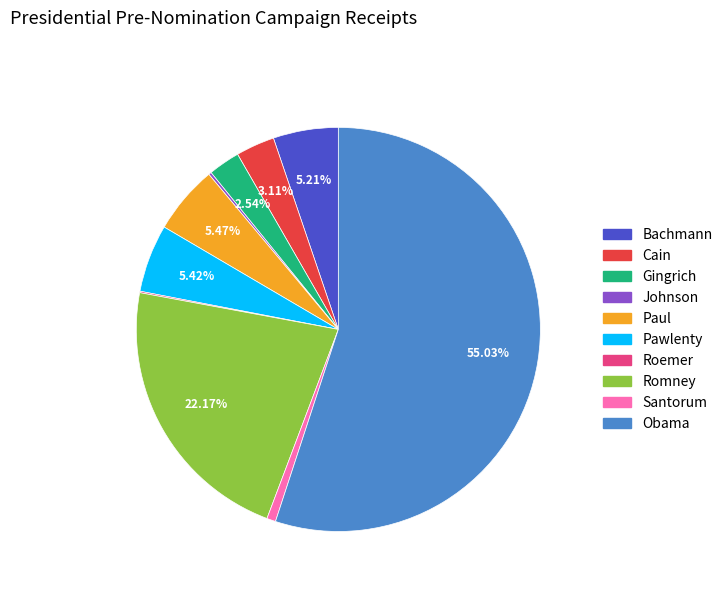

What is the largest slice in the pie chart?

Obama